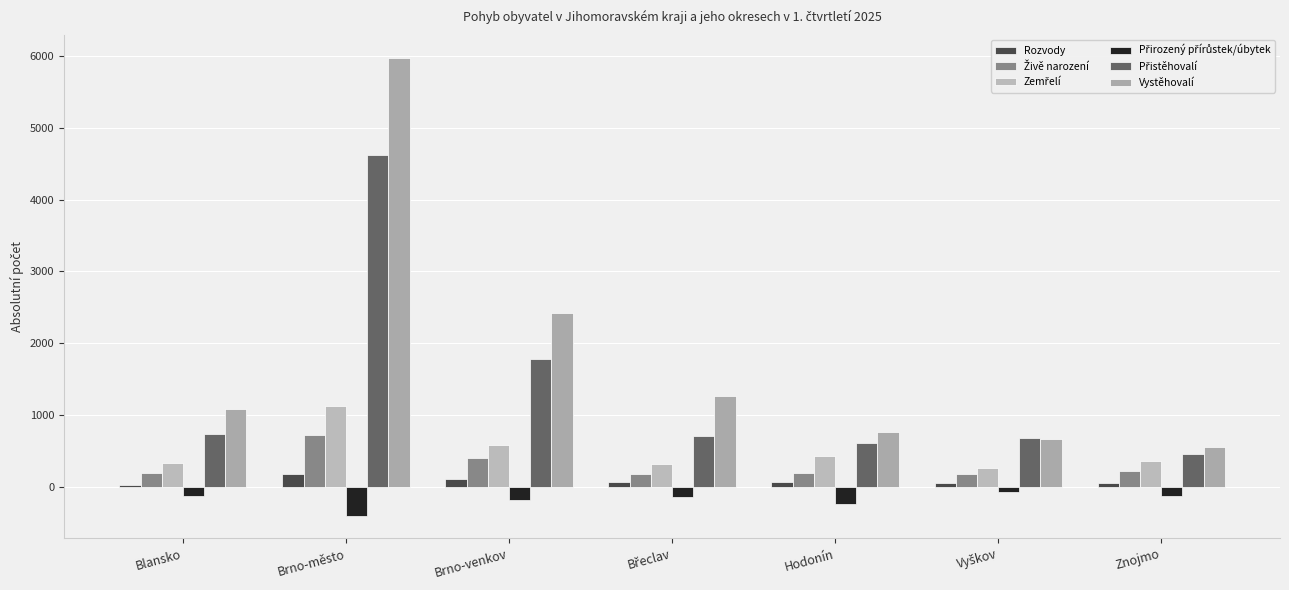

Does the chart contain any negative values?

Yes